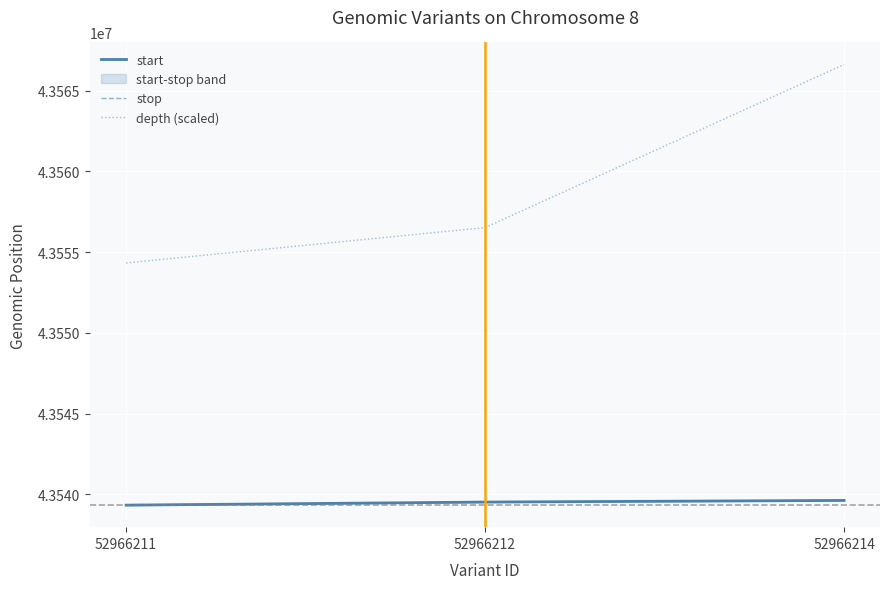

List the series in order of their peak value, highest first.

depth (scaled), stop, start